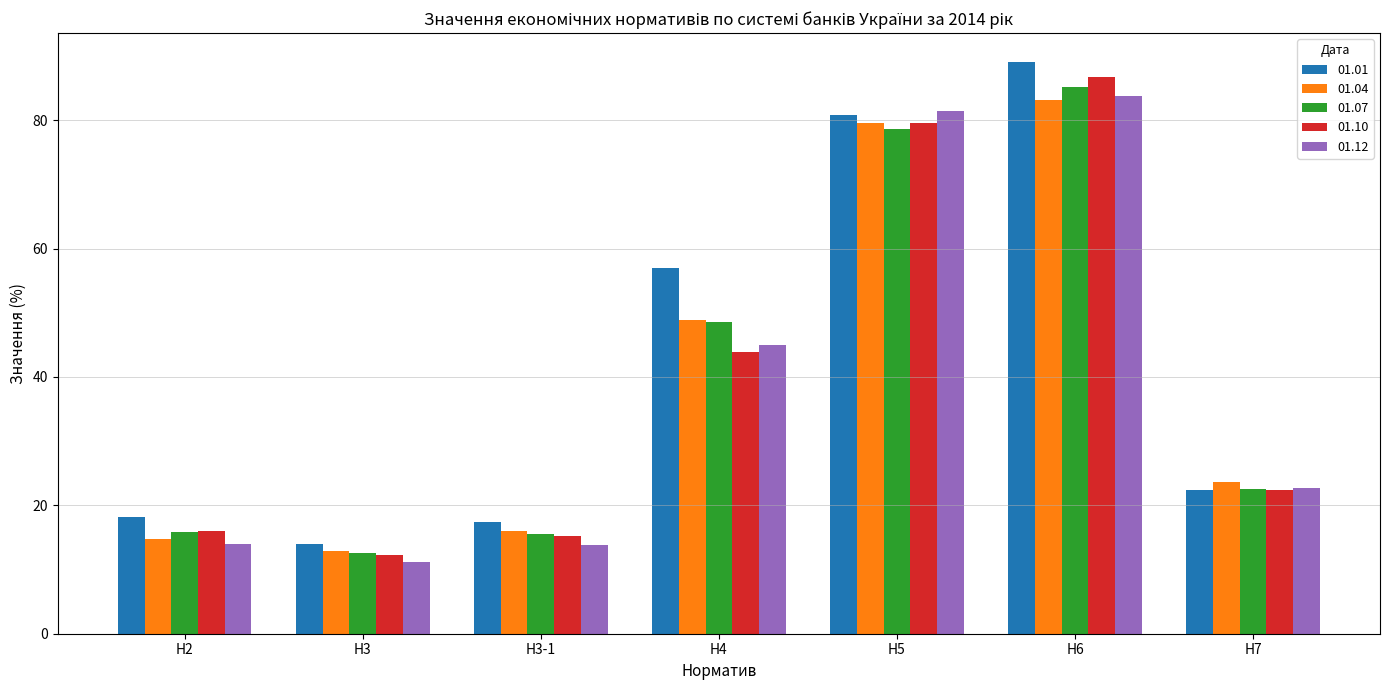

What is the value of the 01.01 bar at the 6th from the left?

89.1